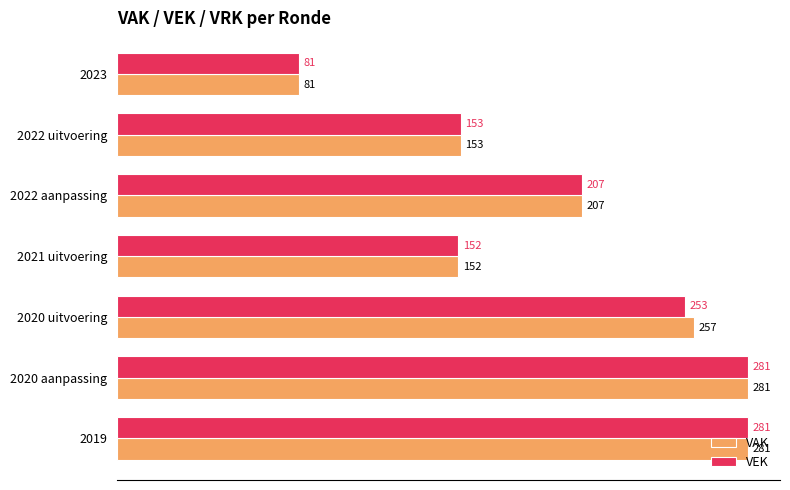

What is the sum of all VEK values?

1408